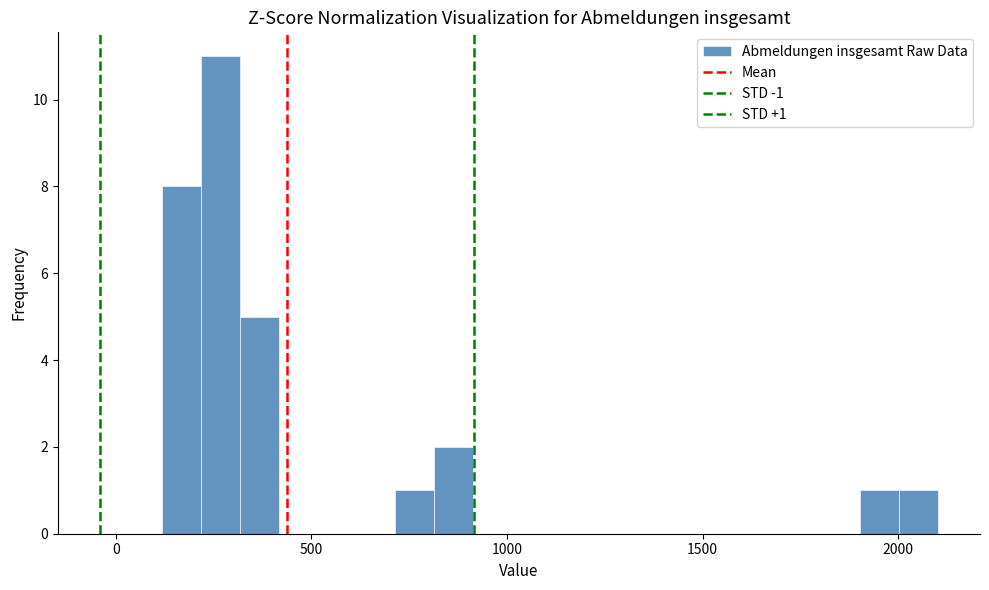

Around what value on the x-axis is the tallest bar? Give the approximate position of its centre, as read against the axis.

250